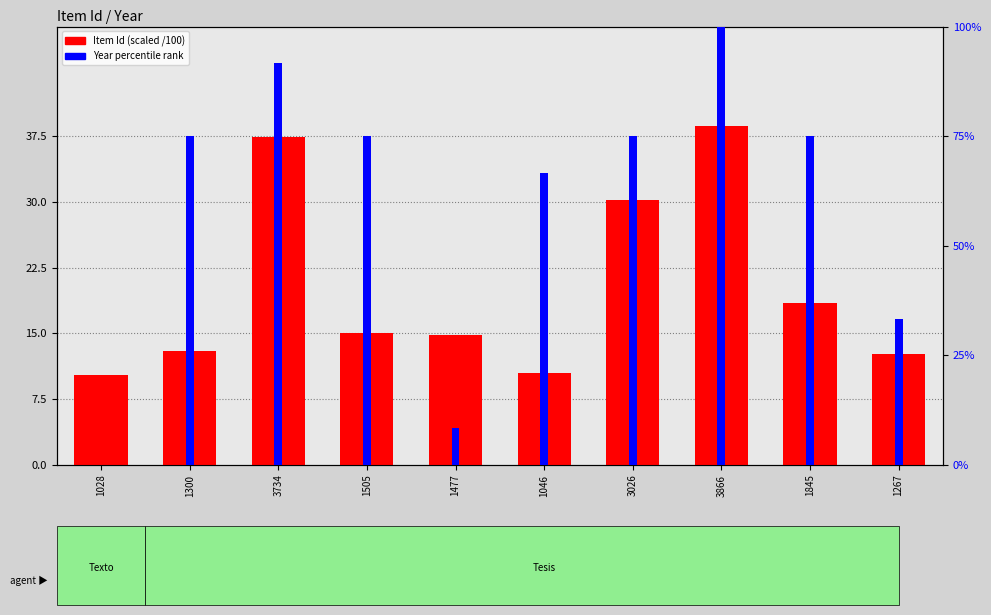

Count the number of data series in this chart.

2